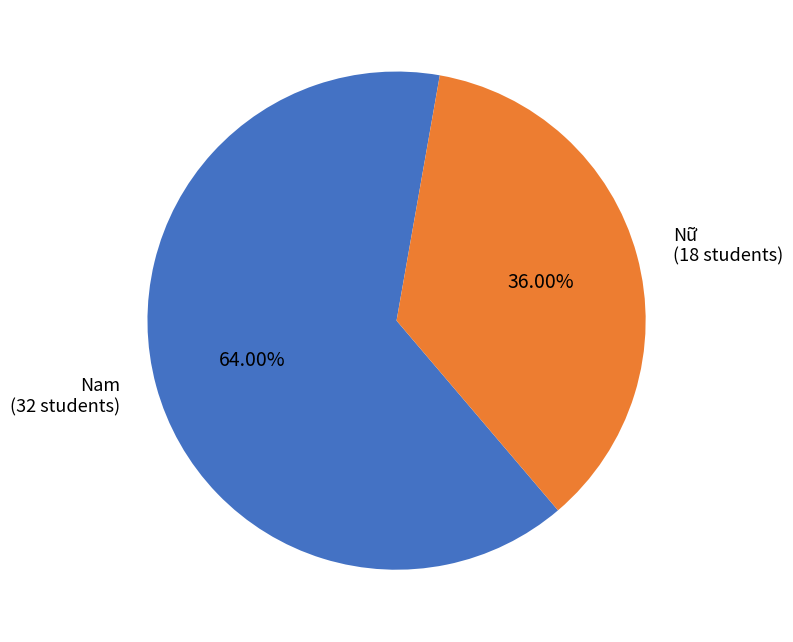

The Nữ slice represents 42% of the pie. True or false?

False